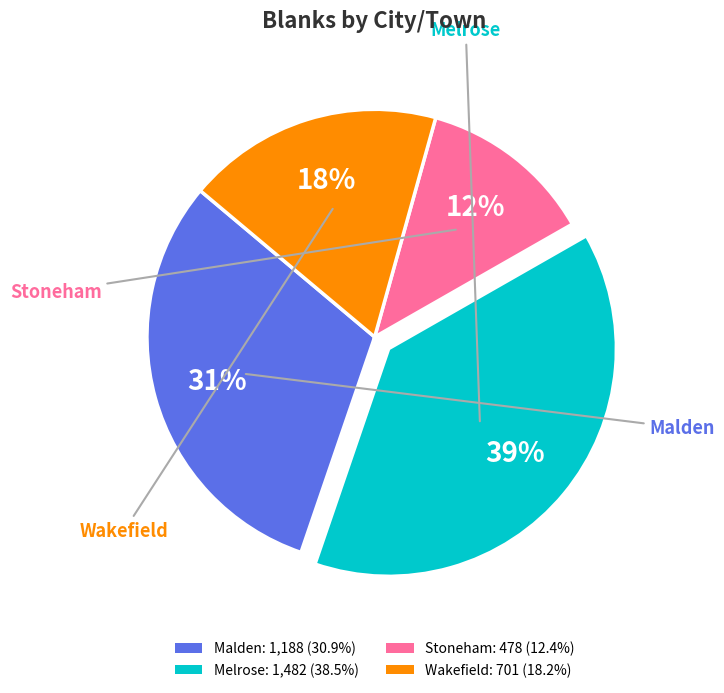

Is there any slice that represents more than half of the pie?

No